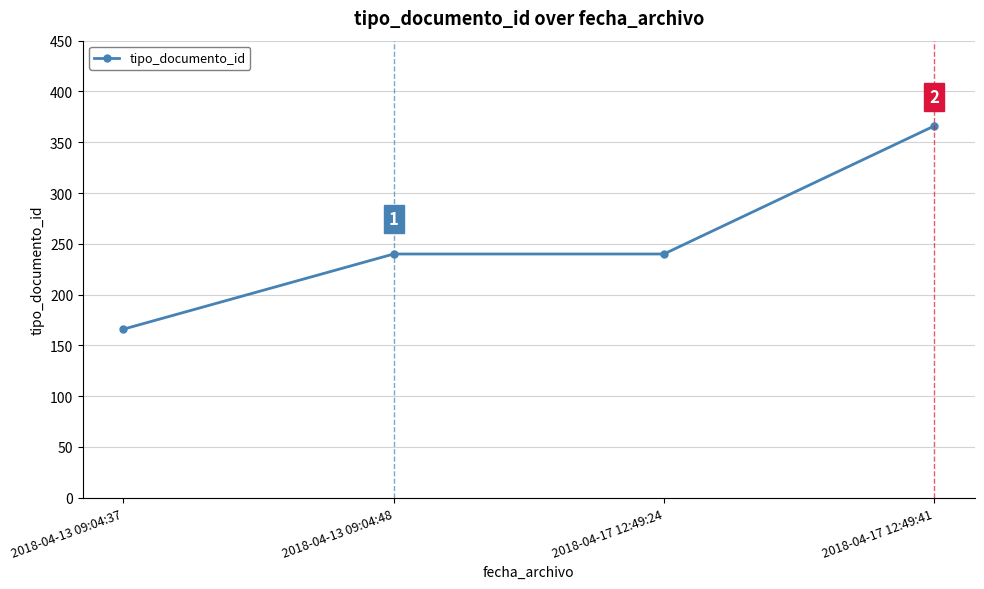

What is the label of the 2nd point from the left?

2018-04-13 09:04:48